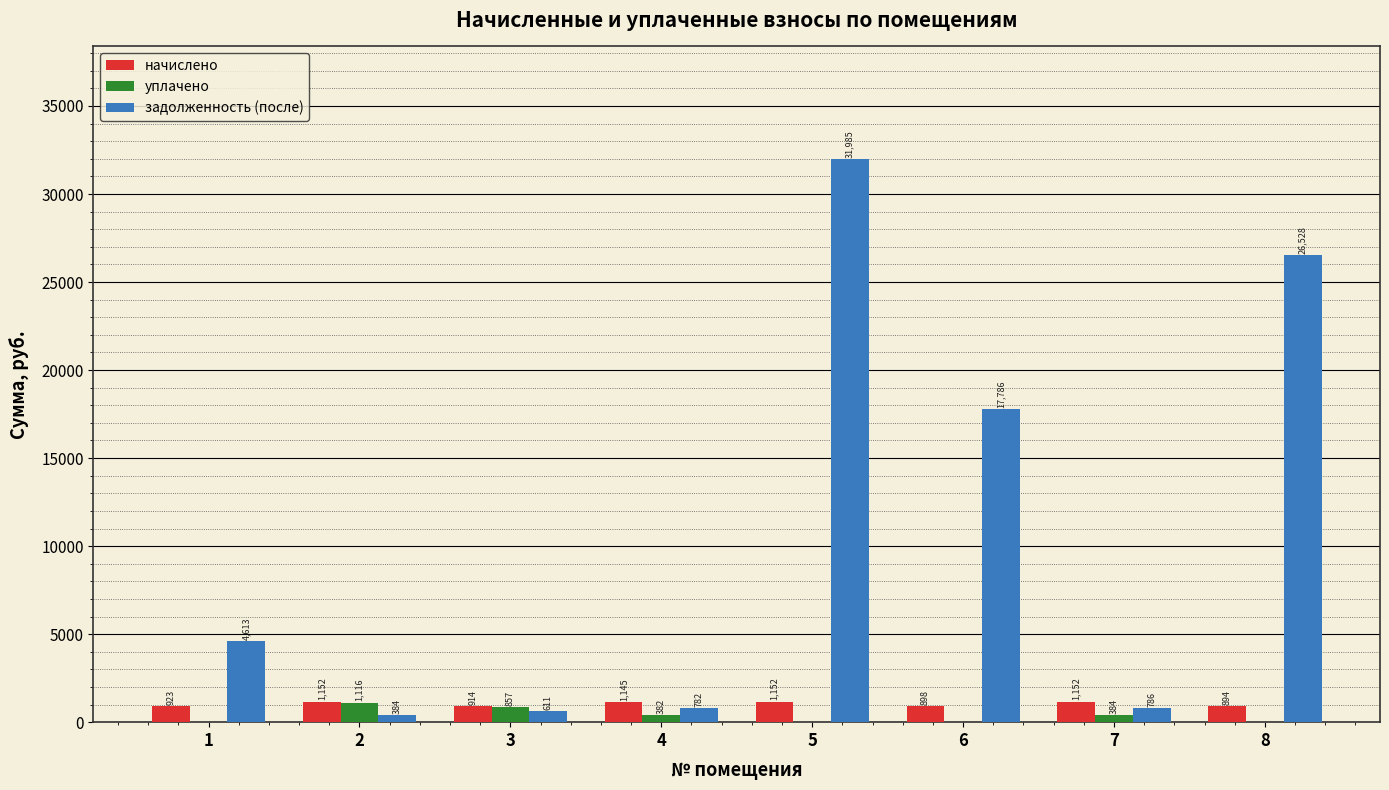

Which series changed the most between 5 and 7?

задолженность (после)